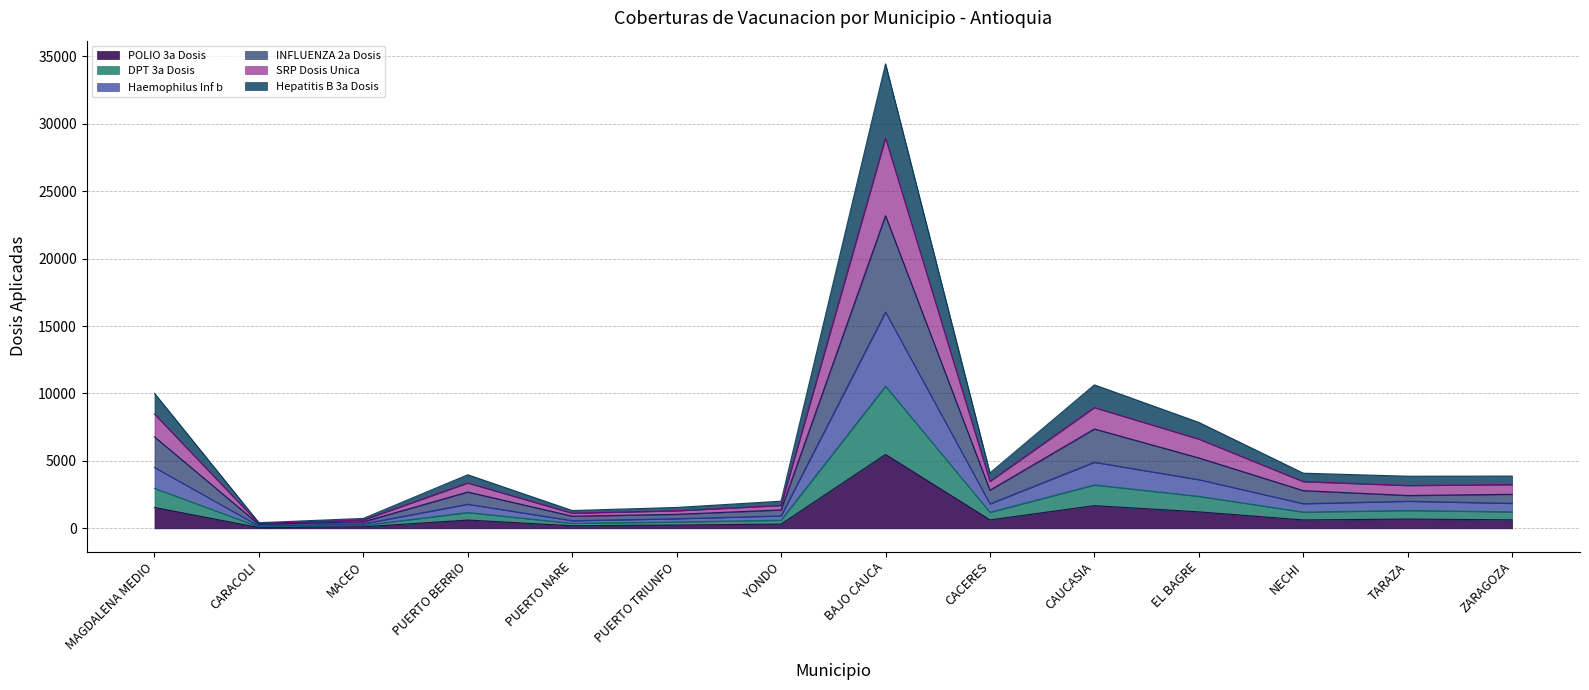

What is the total value across all series at EL BAGRE?

7856